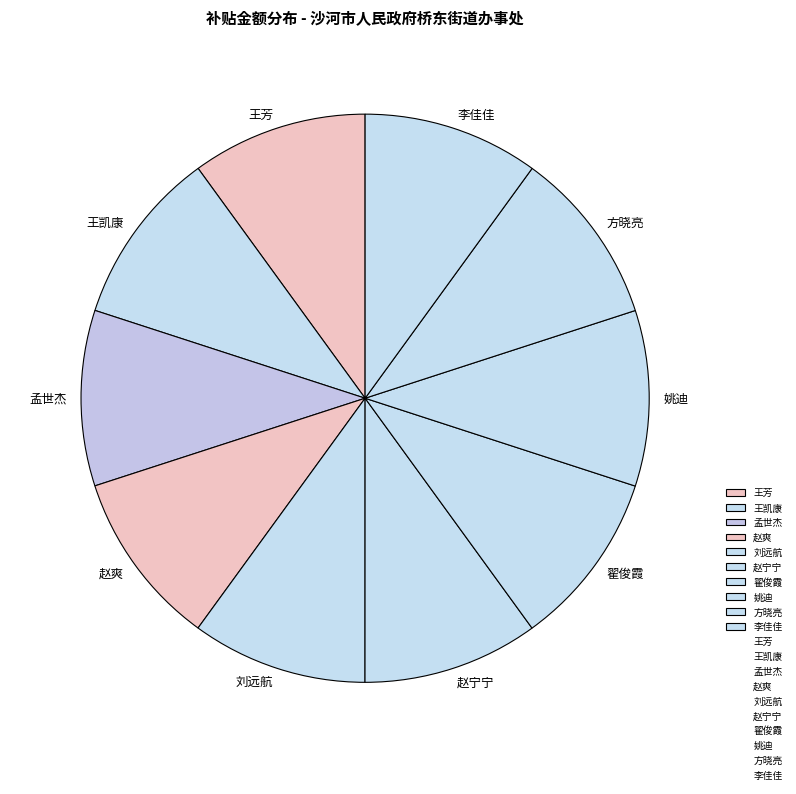

Combined, do 姚迪 and 李佳佳 account for over 50%?

No